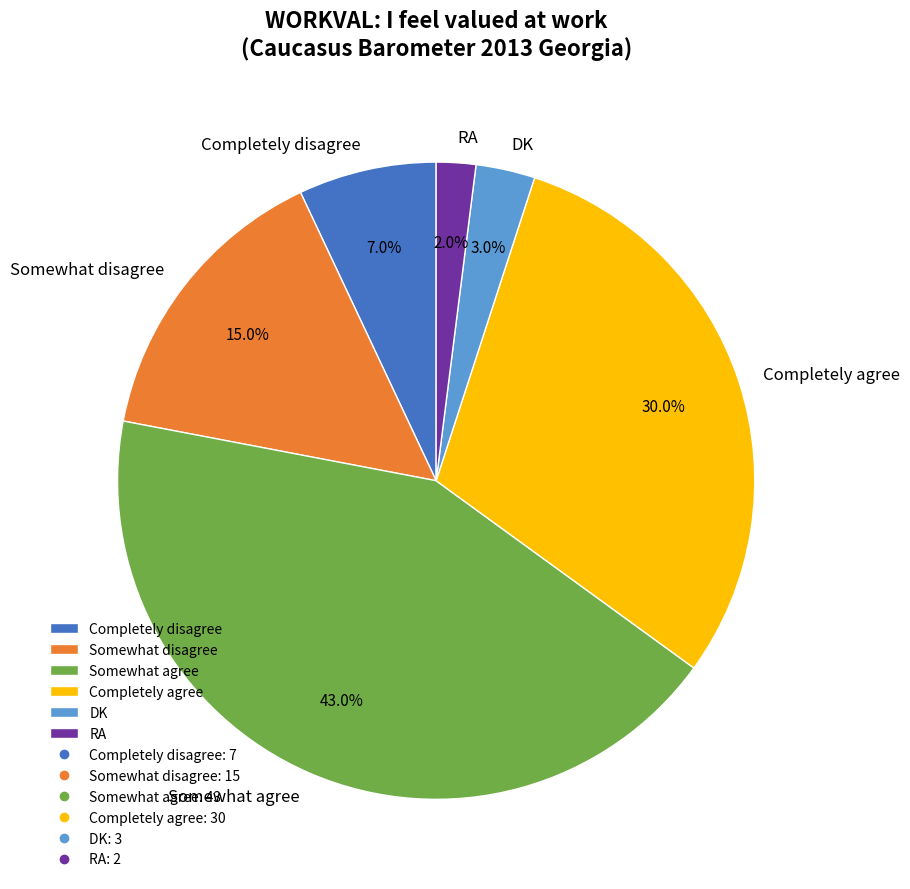

Rank the categories by value from highest to lowest.

Somewhat agree, Completely agree, Somewhat disagree, Completely disagree, DK, RA